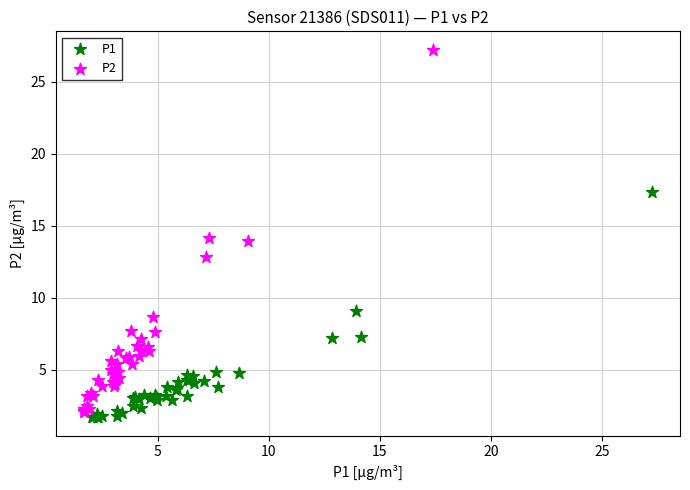

Which series has the widest spread of Y values?

P2